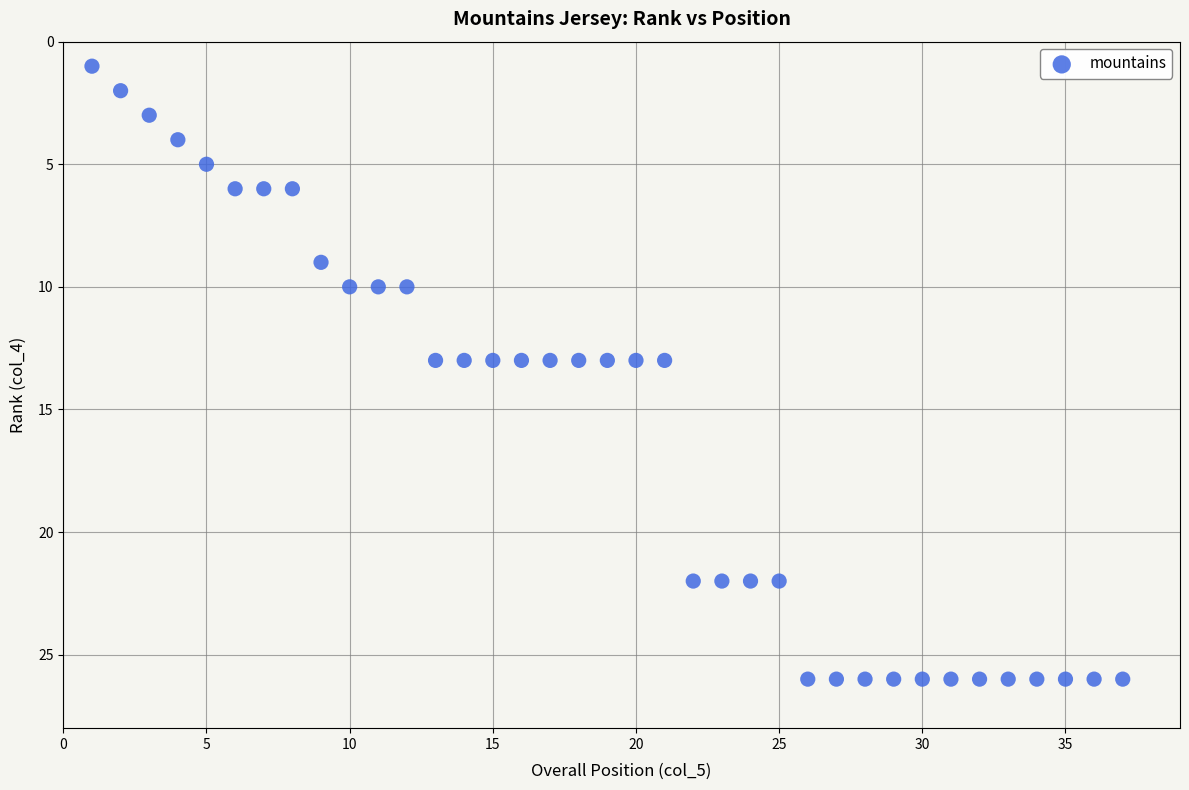

What is the range of X values (max minus min)?

36